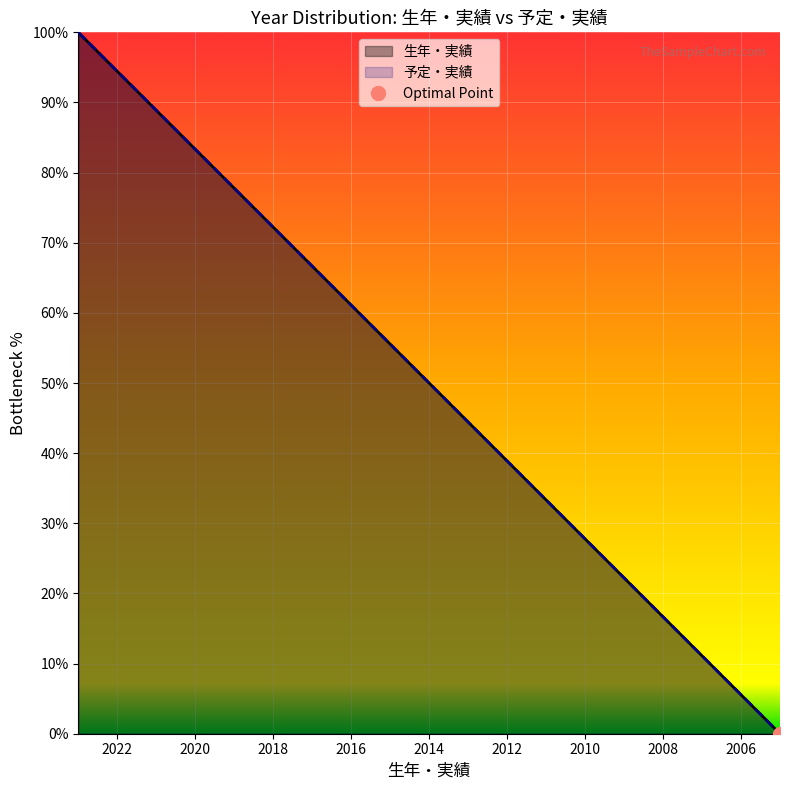

What is the value of the 予定・実績 point at the 17th from the left?

11.1